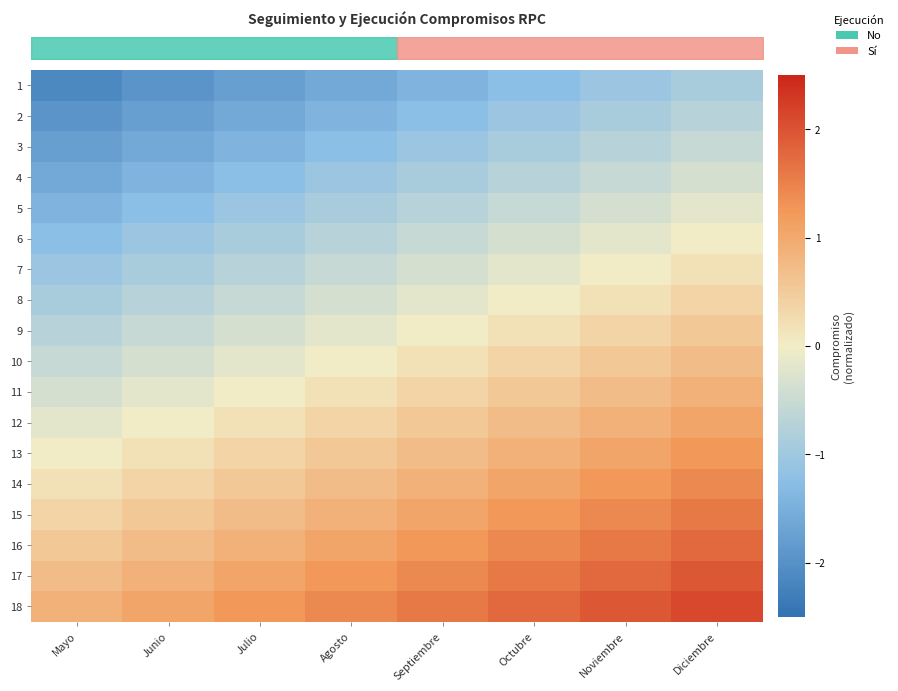

Rank the series by their maximum value, from lowest to highest.

row_0, row_1, row_2, row_3, row_4, row_5, row_6, row_7, row_8, row_9, row_10, row_11, row_12, row_13, row_14, row_15, row_16, row_17